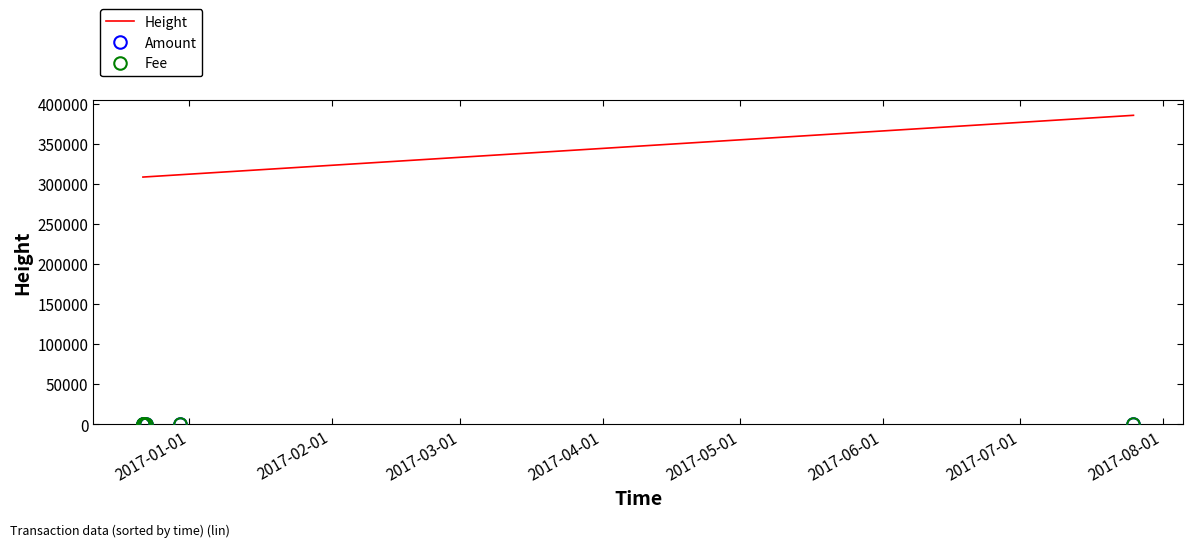

What is the maximum value shown in the chart?

385503.0